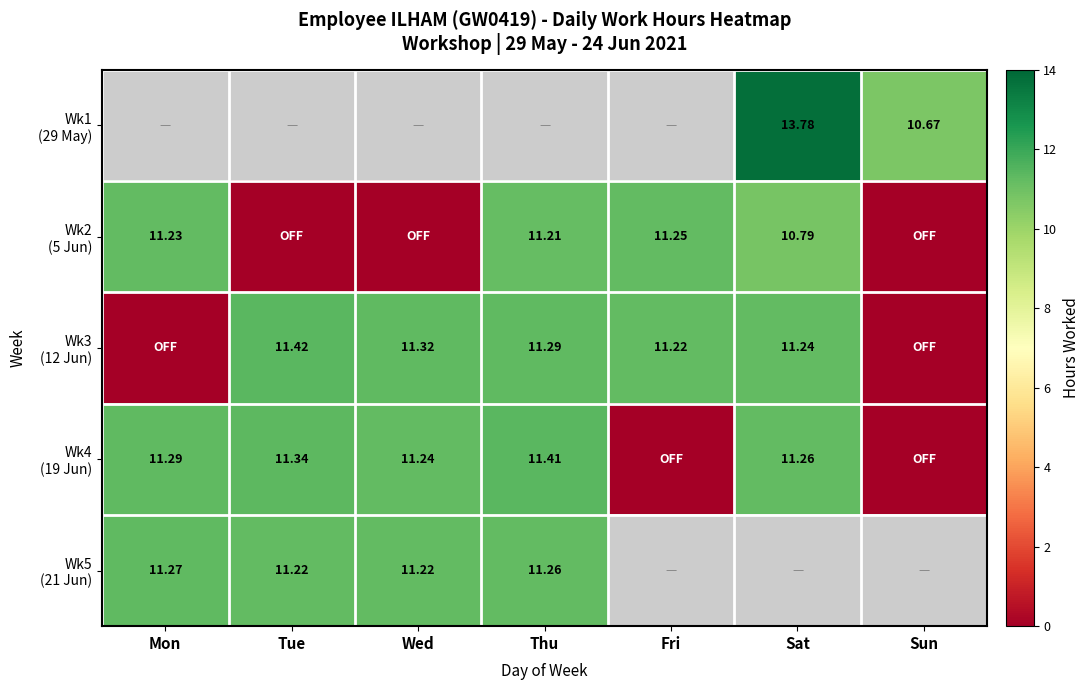

What is the difference between the second highest and minimum values in the Wk3 (12 Jun) series?

11.3